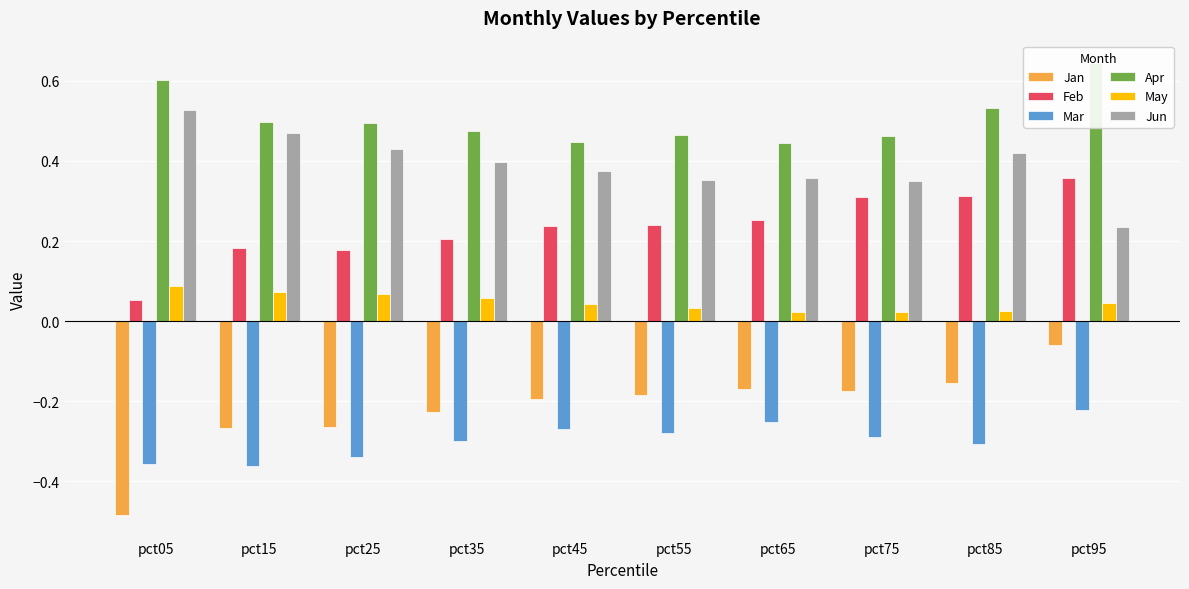

At which category is the sum across all series the highest?

pct95